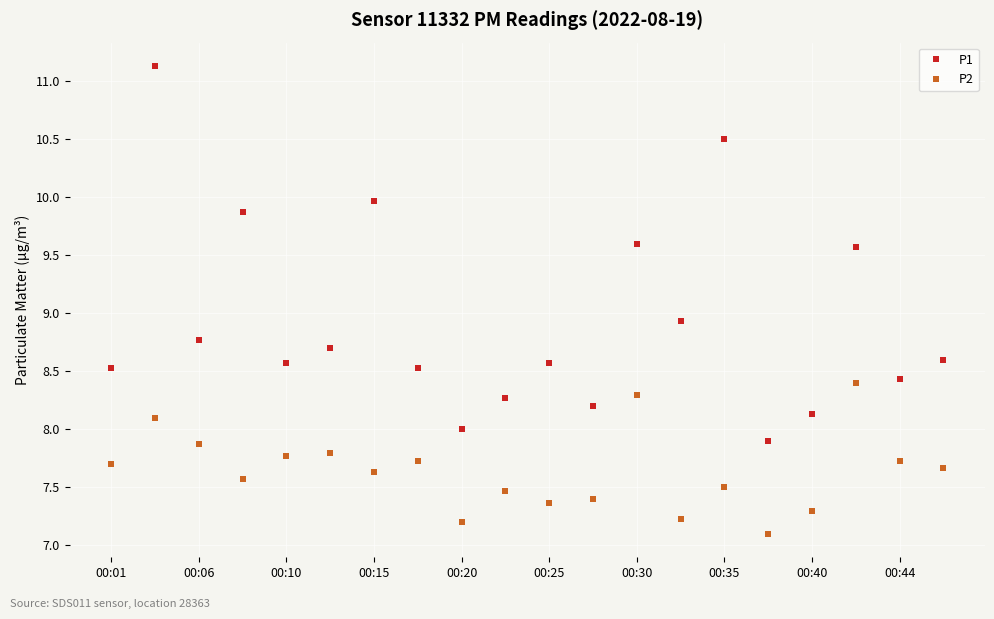

Which series has the largest total across all categories?

P1